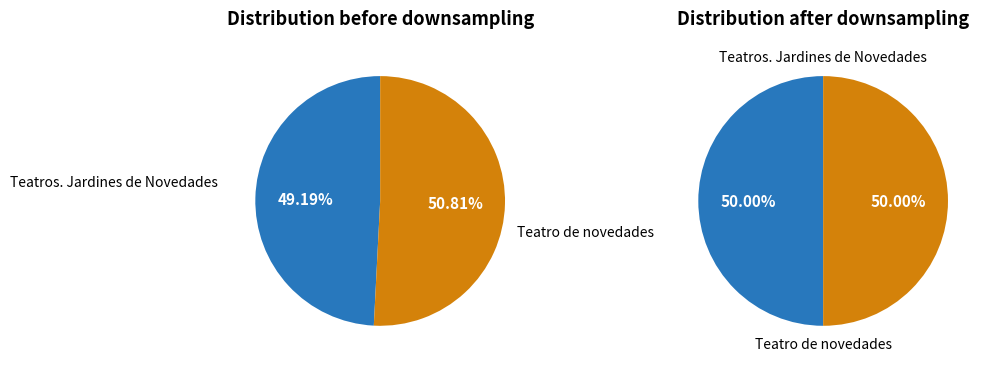

To the nearest percent, what is the combined percentage of Teatros. Jardines de Novedades and Teatro de novedades?

100%